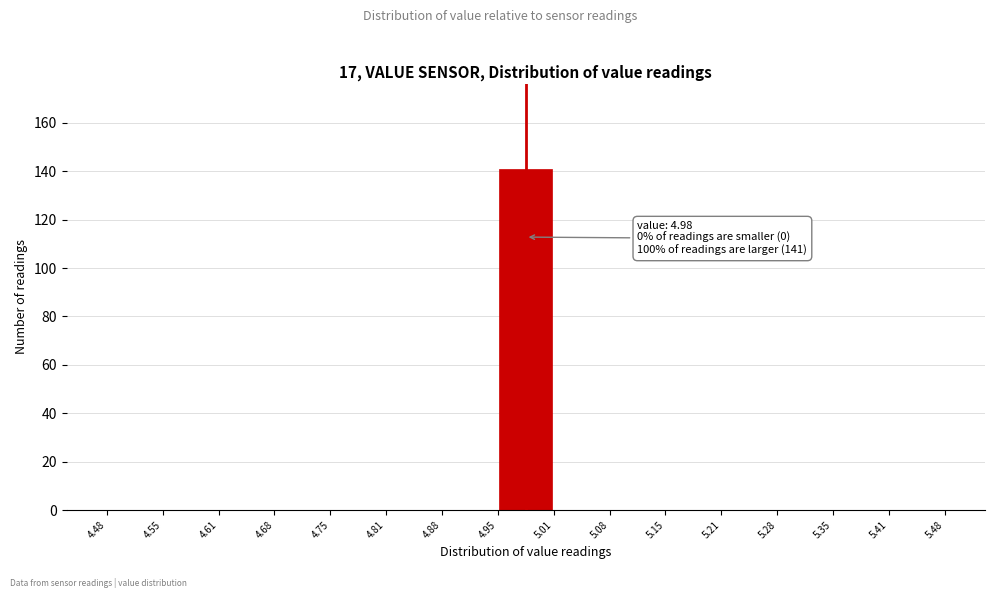

Which range on the x-axis has the tallest bar?

4.95 to 5.01